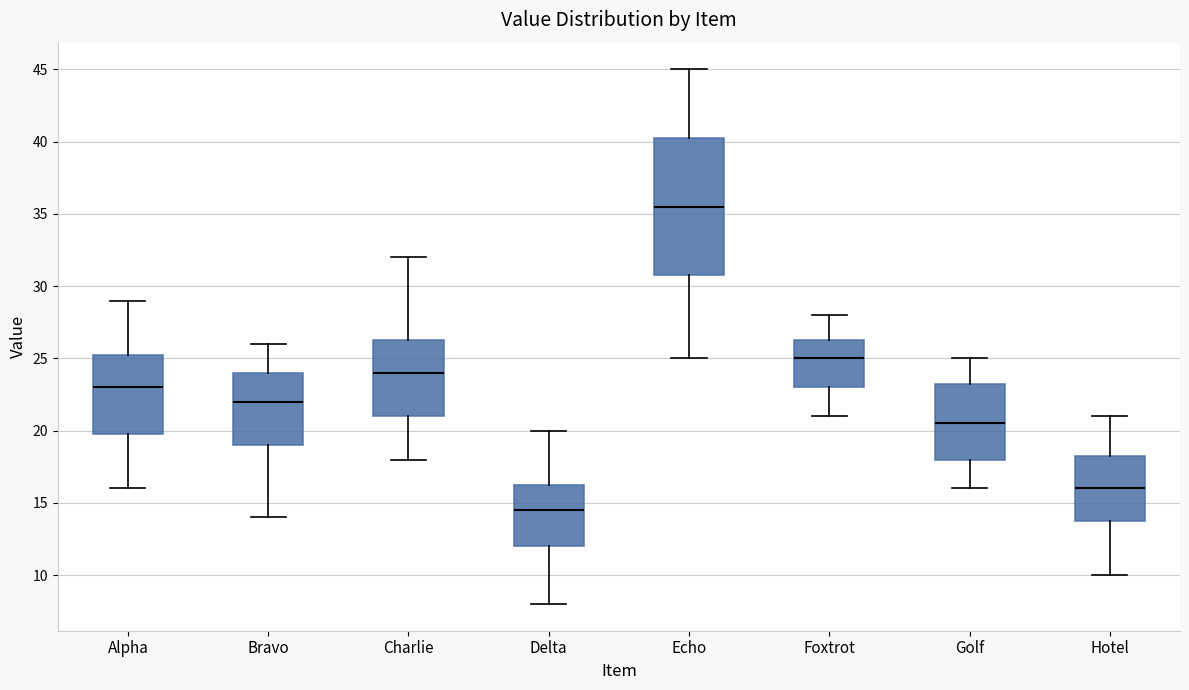

Reading left to right, read every box against the y-axis: the position of its median line, the range the box covers, and the ends of its whiskers. The values are not printed on the chart, so give them approximately, as read against the axis.

Alpha: median 23.0, box 20.0 to 25.5, whiskers 16.0 to 29.0
Bravo: median 22.0, box 19.0 to 24.0, whiskers 14.0 to 26.0
Charlie: median 24.0, box 21.0 to 26.5, whiskers 18.0 to 32.0
Delta: median 14.5, box 12.0 to 16.5, whiskers 8.0 to 20.0
Echo: median 35.5, box 31.0 to 40.5, whiskers 25.0 to 45.0
Foxtrot: median 25.0, box 23.0 to 26.5, whiskers 21.0 to 28.0
Golf: median 20.5, box 18.0 to 23.5, whiskers 16.0 to 25.0
Hotel: median 16.0, box 14.0 to 18.5, whiskers 10.0 to 21.0